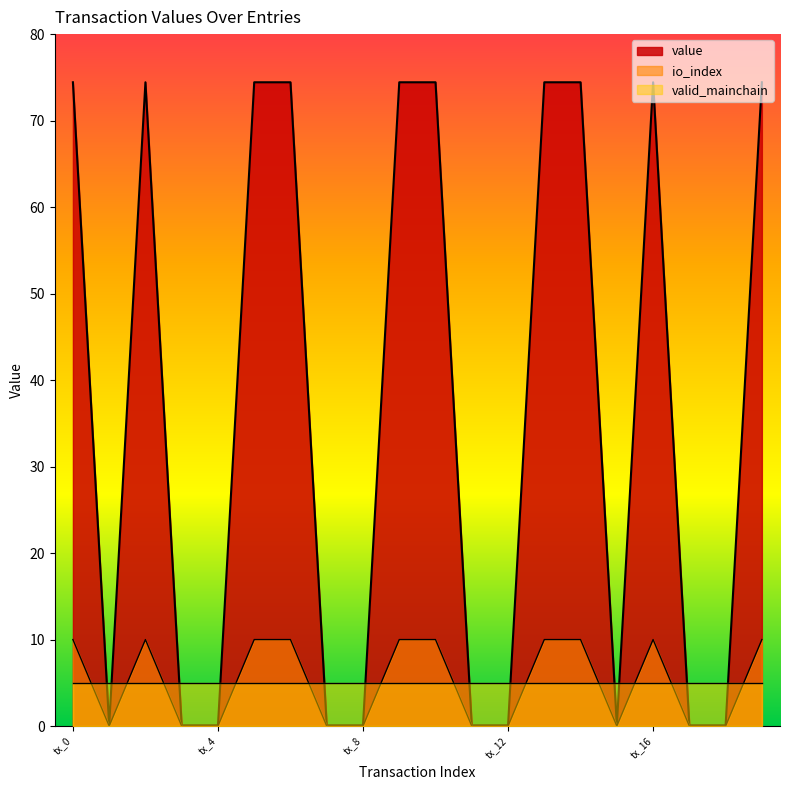

How many intersections are there between valid_mainchain and io_index?

12